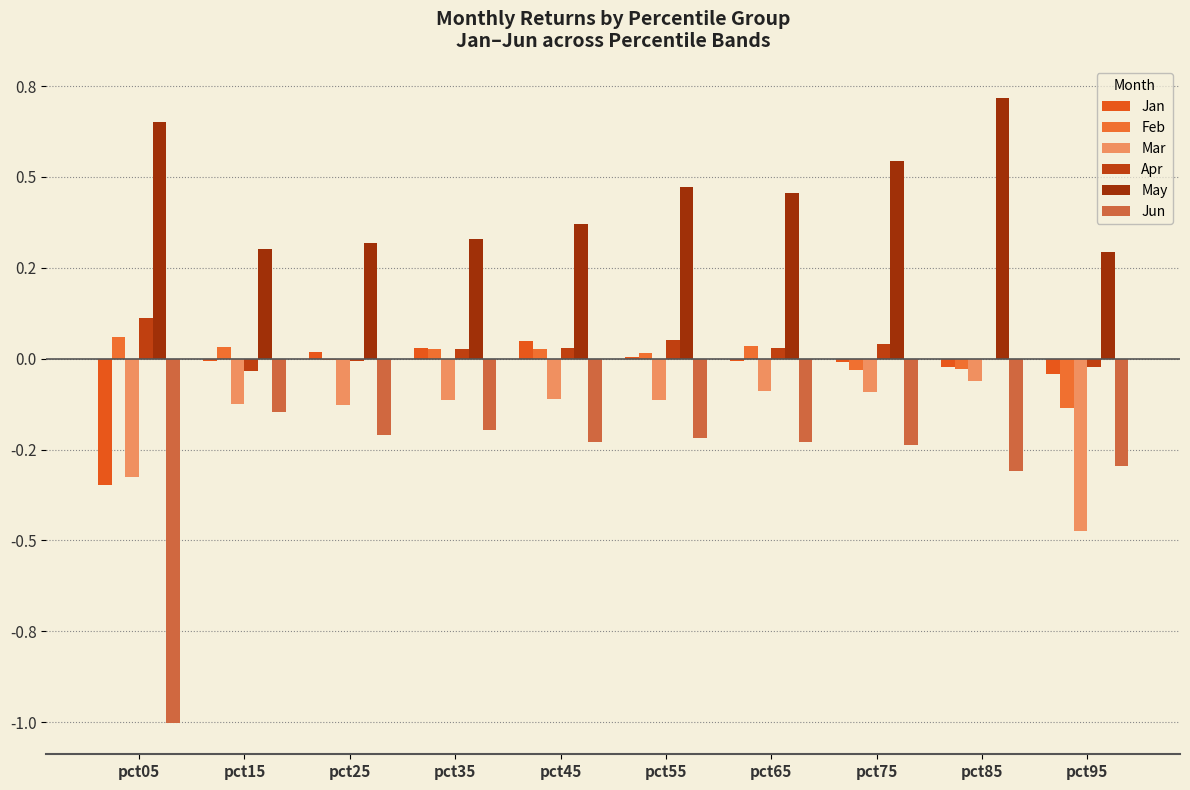

How many groups of bars are there?

10